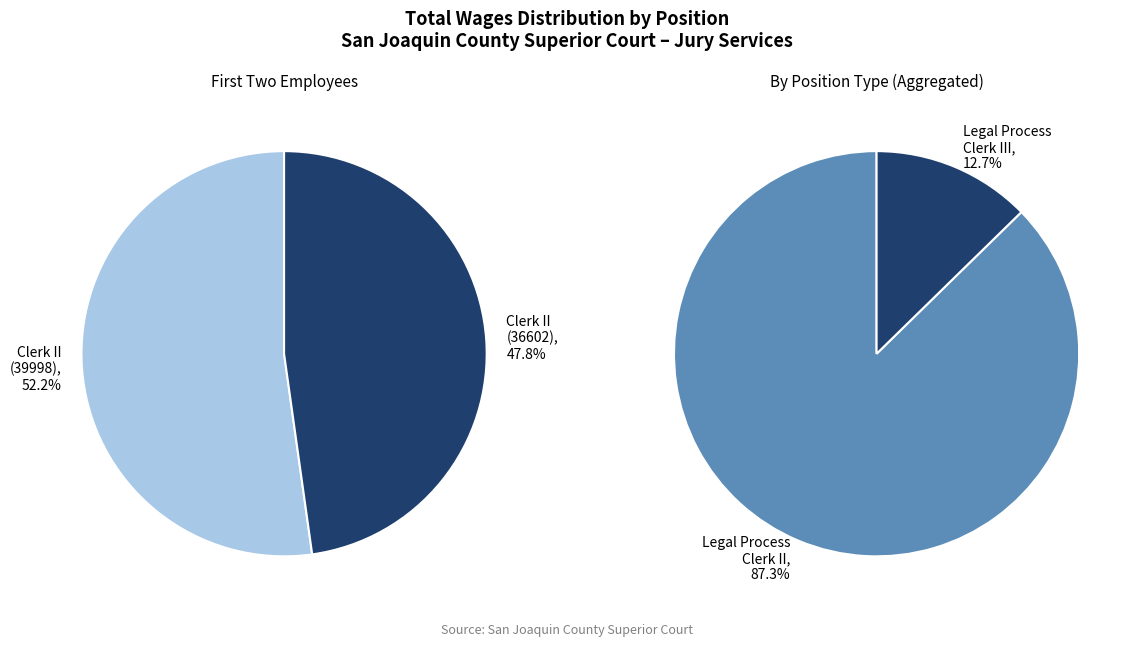

How many segments does this pie chart have?

4